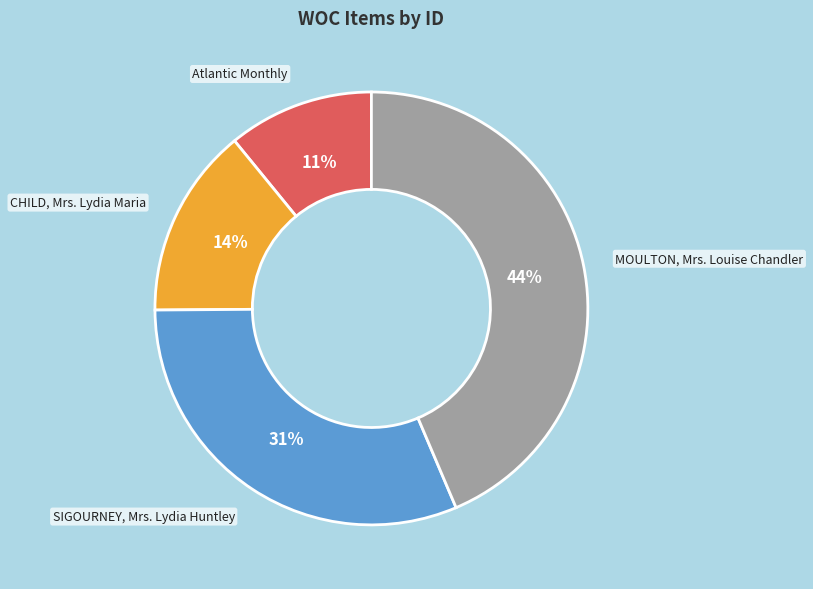

Is the sum of SIGOURNEY, Mrs. Lydia Huntley and Atlantic Monthly greater than half?

No